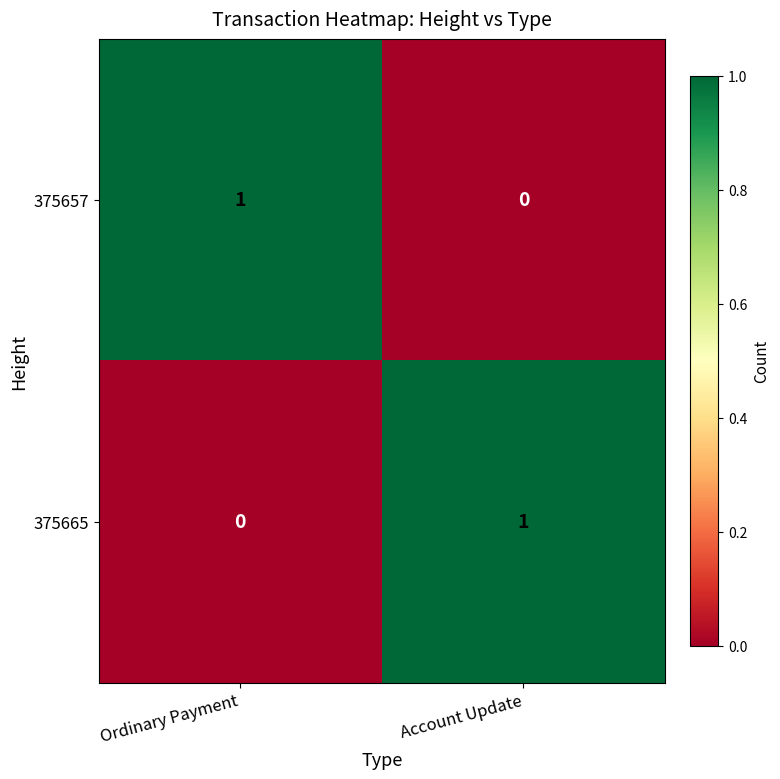

Is it true that 375665 equals 0 at Ordinary Payment?

True